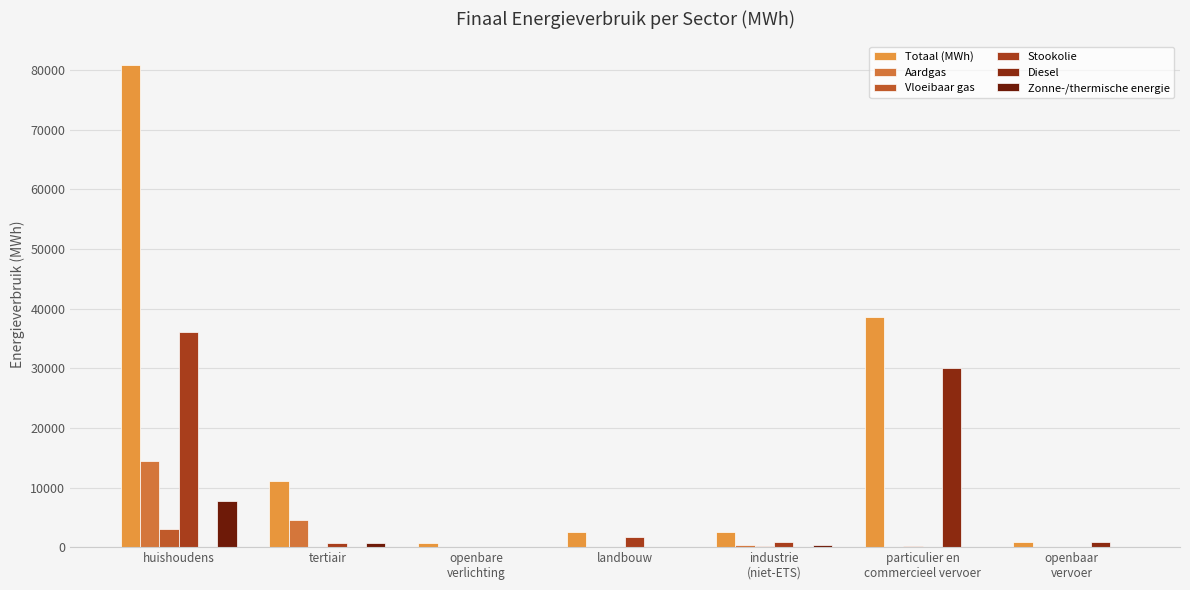

How many groups of bars are there?

7